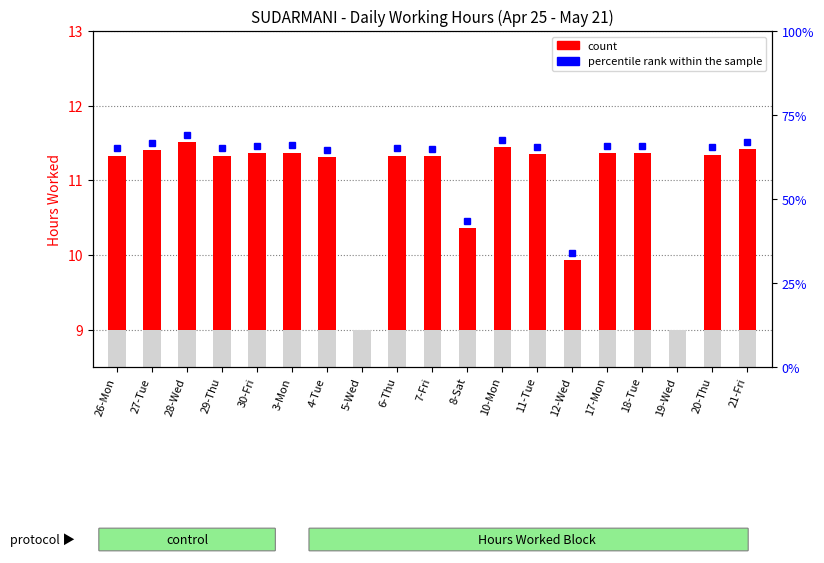

What is the sum of all values?

37.8